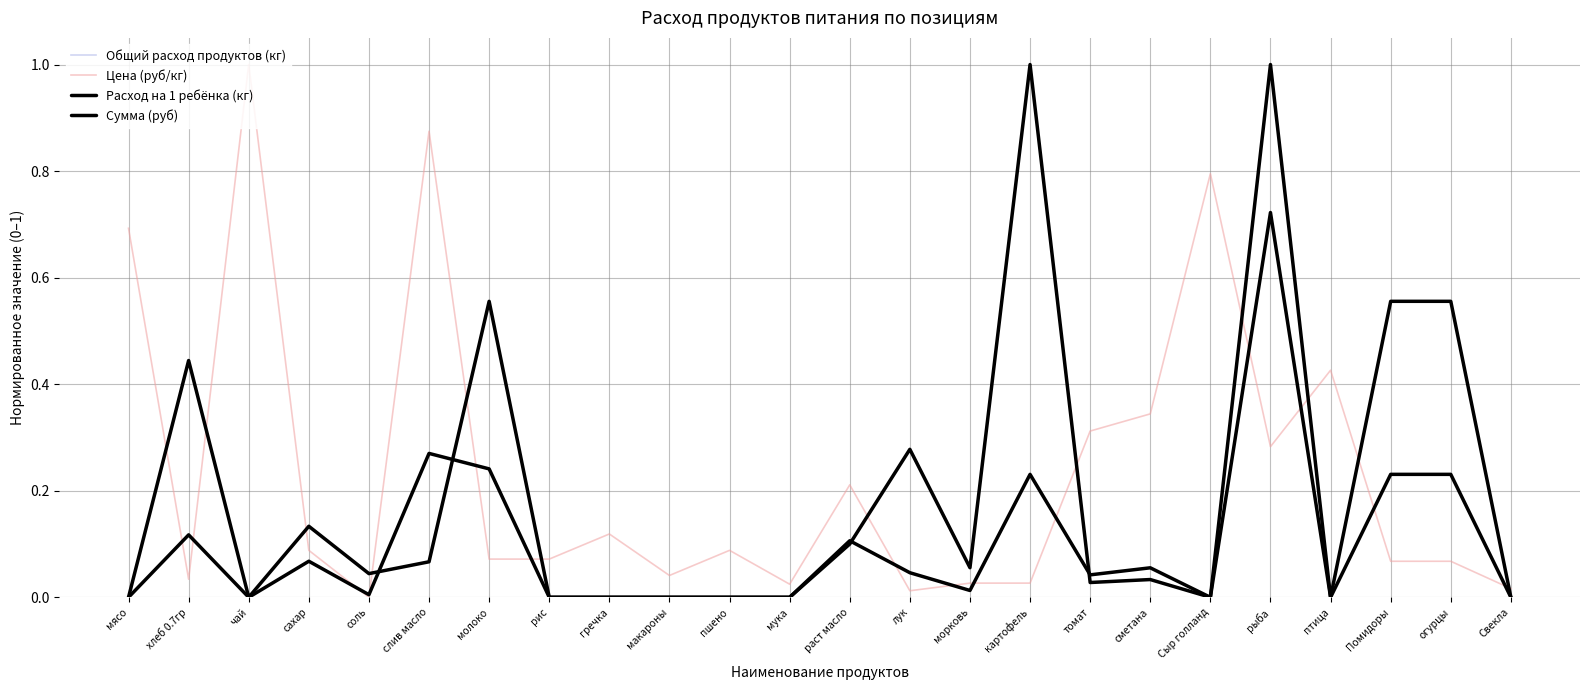

What is the label of the 12th point from the left?

мука